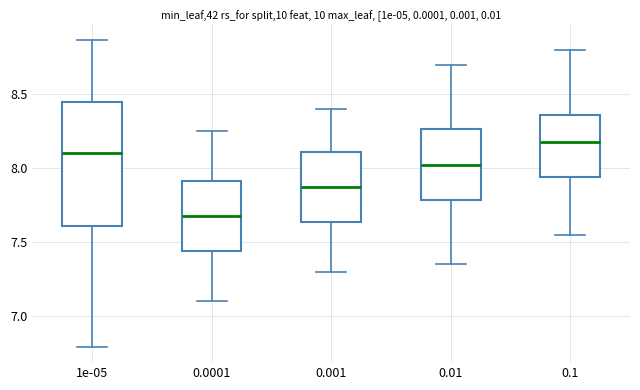

Where does the lower whisker of the box at x = 0.001 end on the y-axis? The values are not printed on the chart, so give them approximately, as read against the axis.

7.30